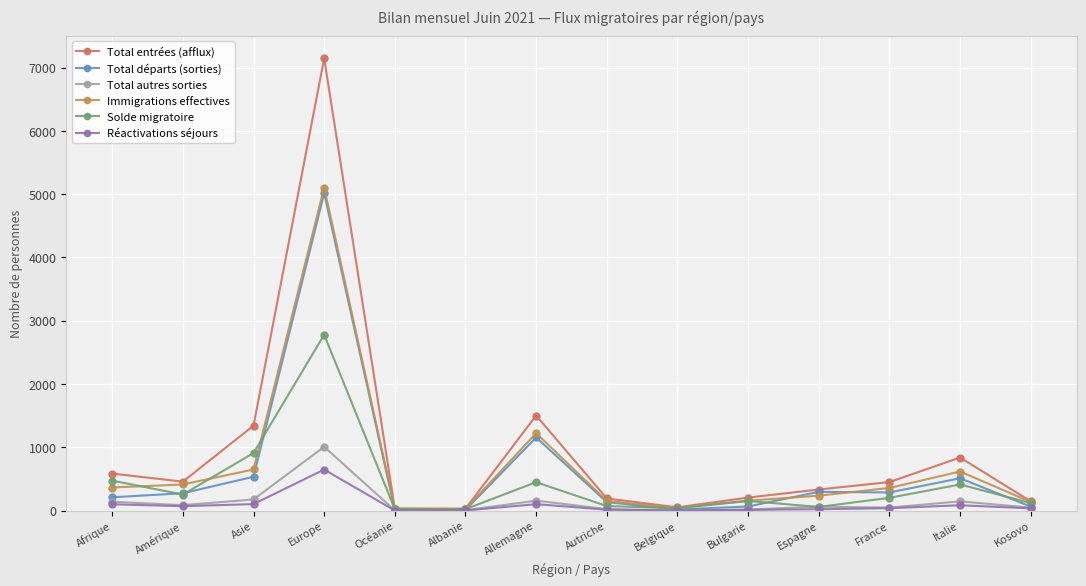

What is the label of the 3rd point from the left?

Asie